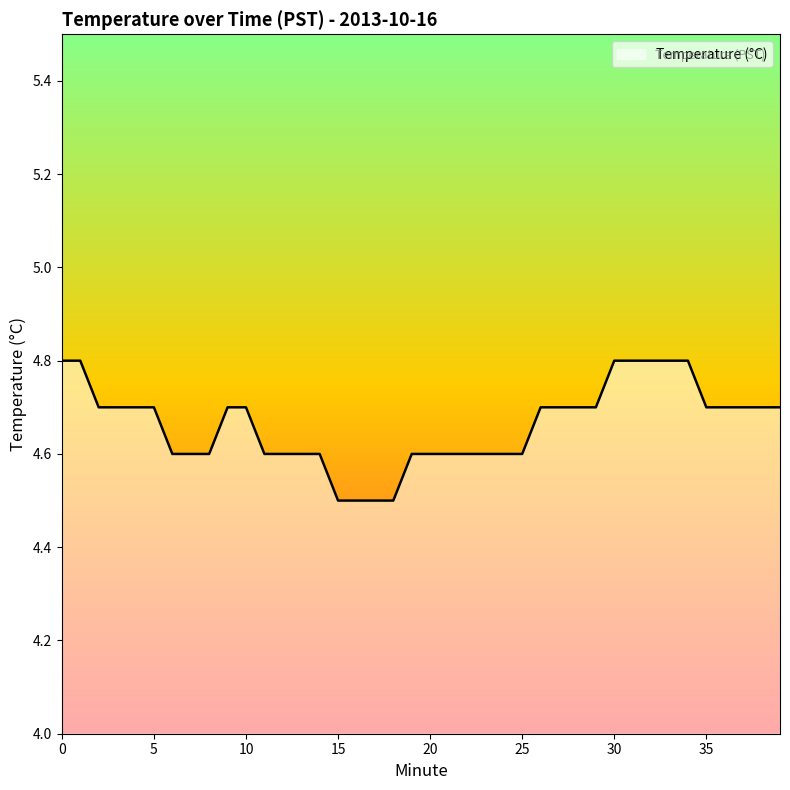

What is the difference between the maximum and minimum values?

0.3